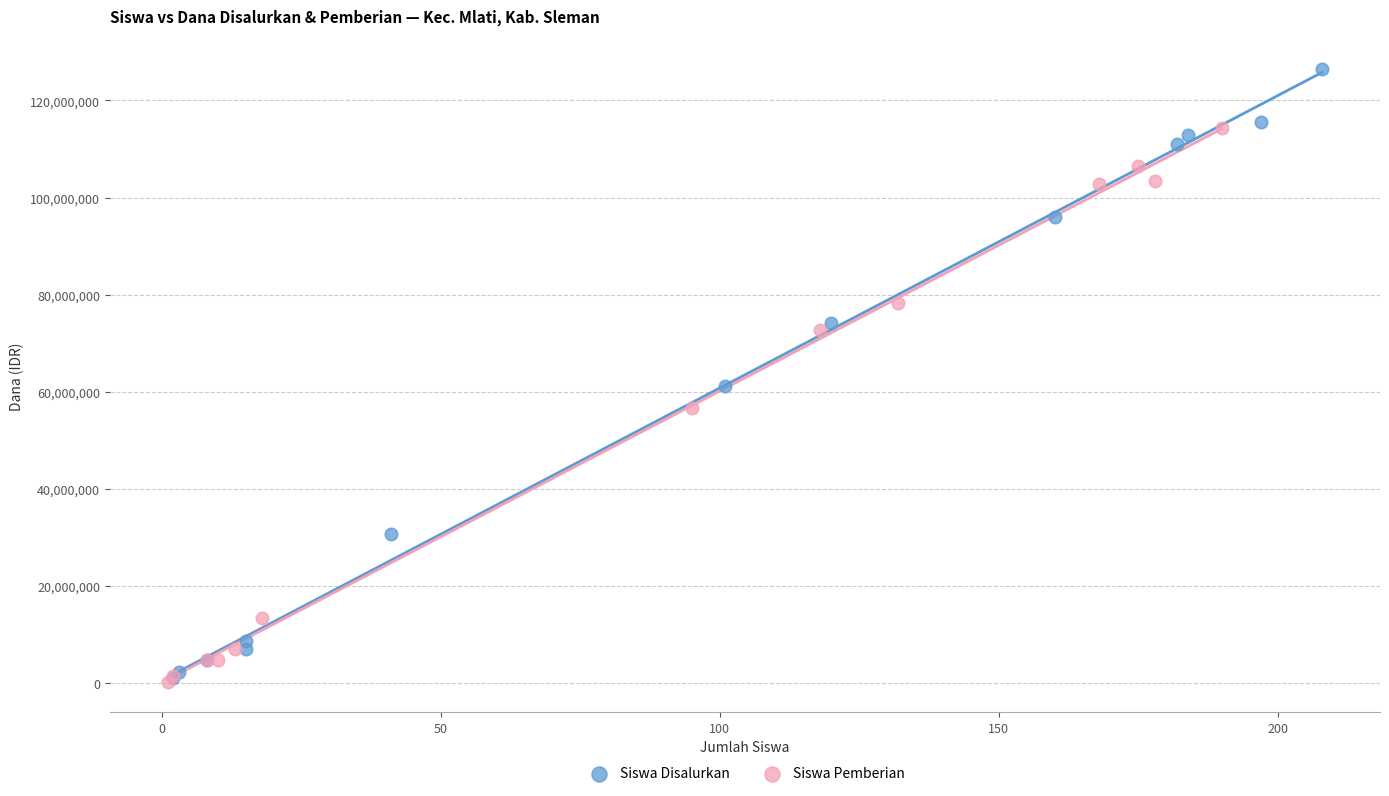

Which series has the widest spread of Y values?

Siswa Disalurkan